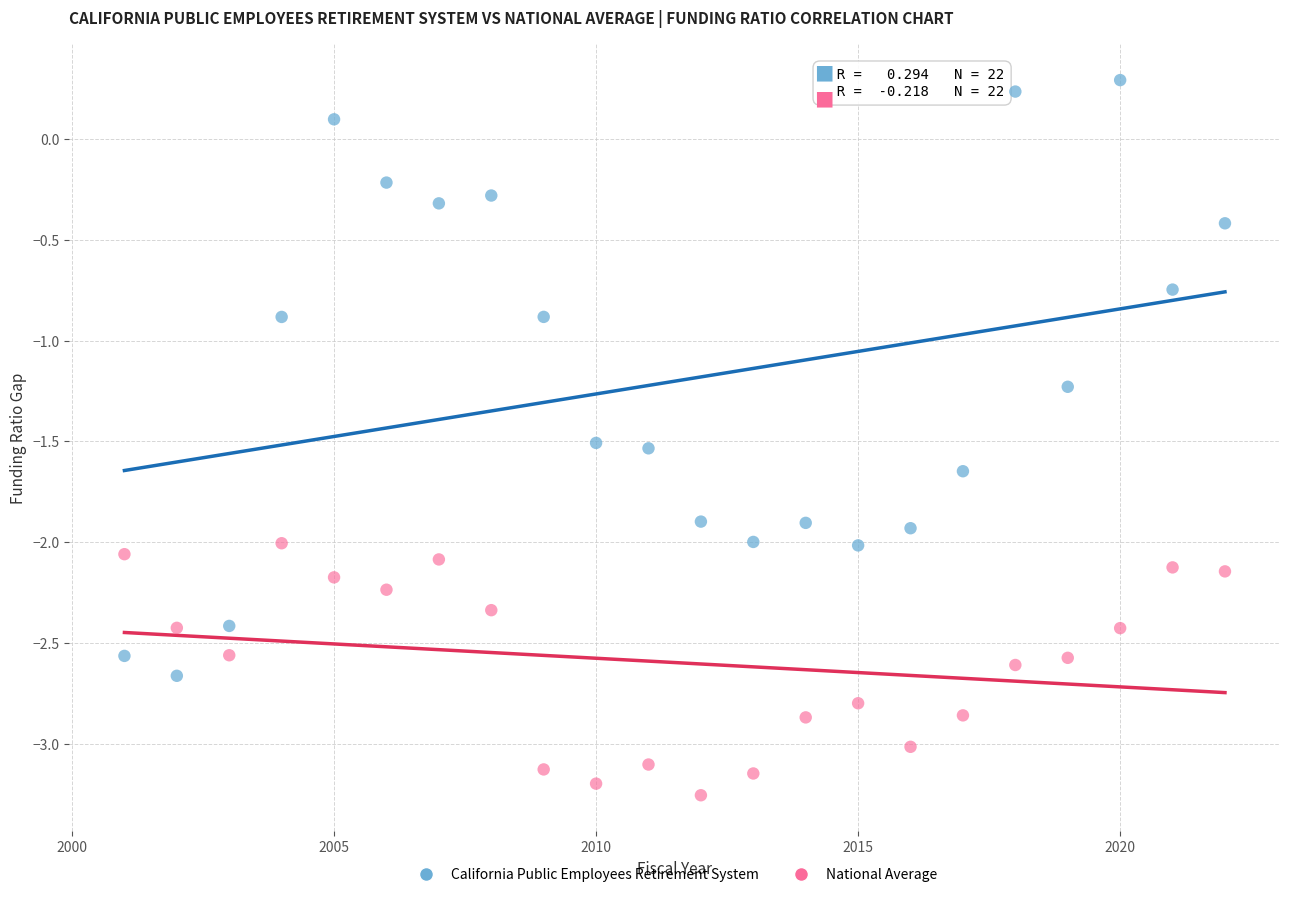

Which series reaches the minimum Y coordinate?

National Average